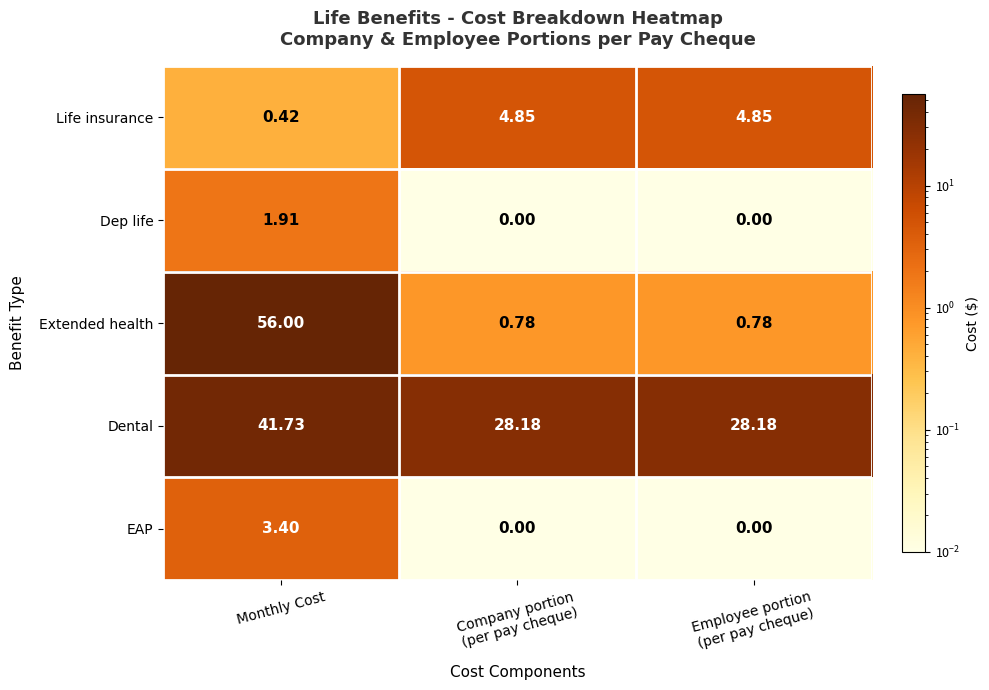

Between Monthly Cost and Employee portion
(per pay cheque), which series saw the biggest shift?

Extended health